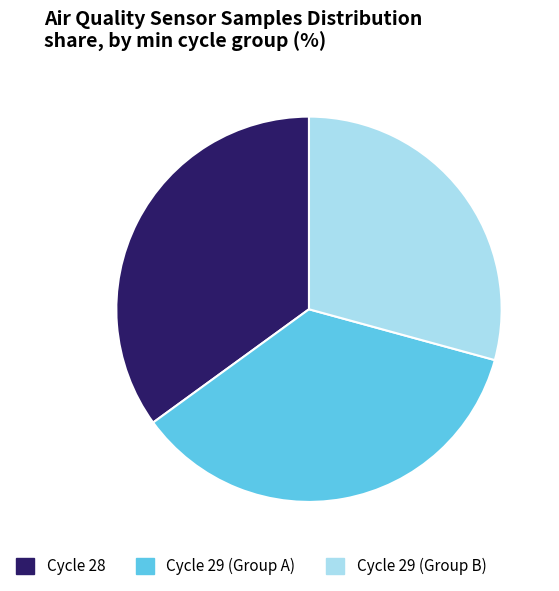

Rank the categories by value from highest to lowest.

Cycle 29 (Group A), Cycle 28, Cycle 29 (Group B)